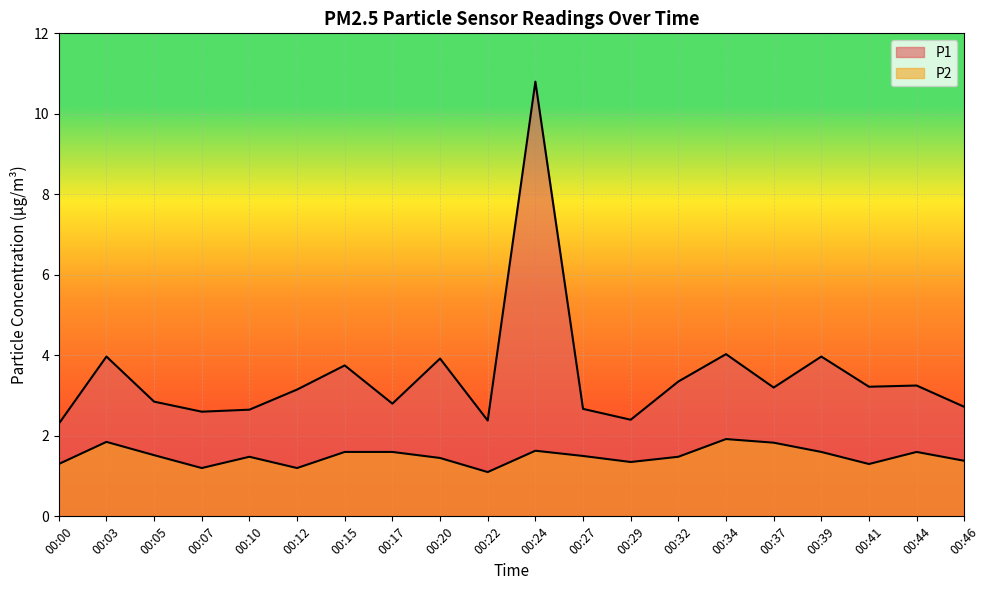

At which category does the chart reach its peak across all series?

00:24